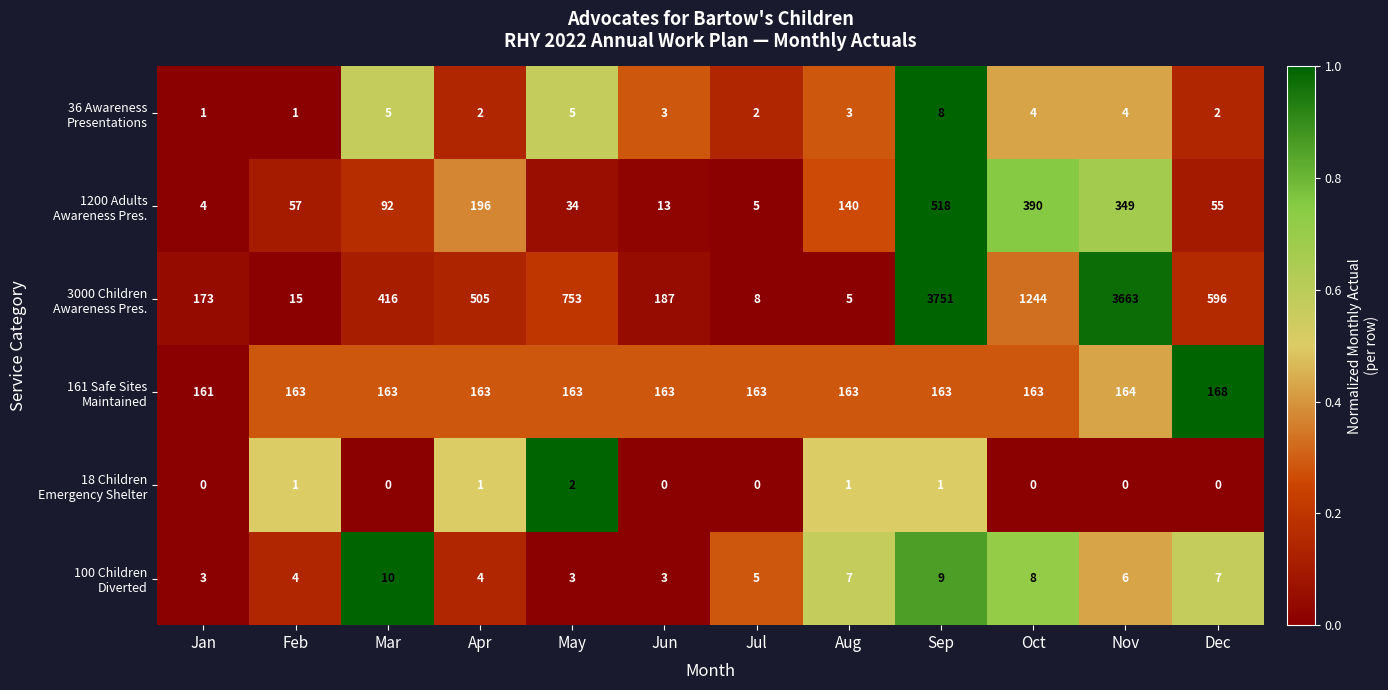

How many data points does each series have?

12